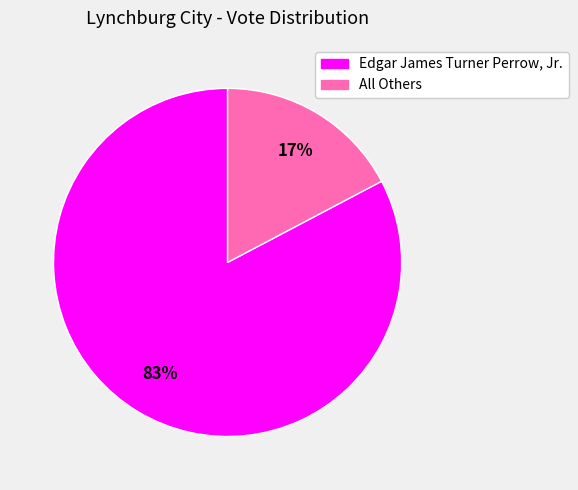

To the nearest percent, what is the average slice percentage?

50%